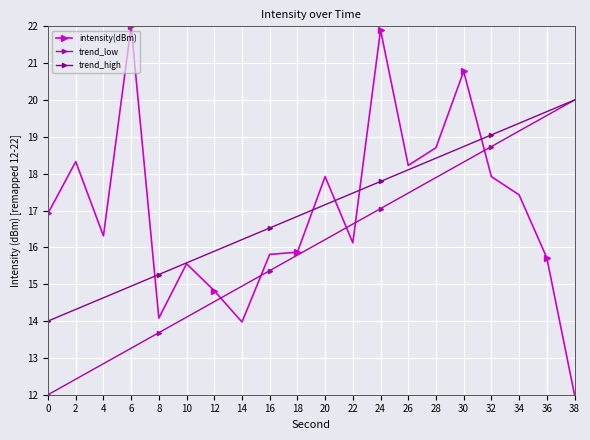

True or false: trend_low has a value of 15.4 at 16.

True